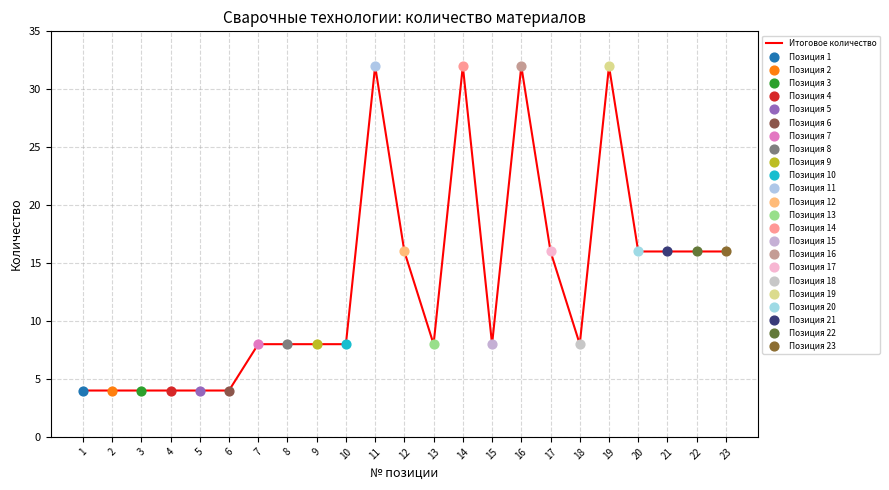

Approximately how many times larger is the value at 4 compared to 1?

1.0